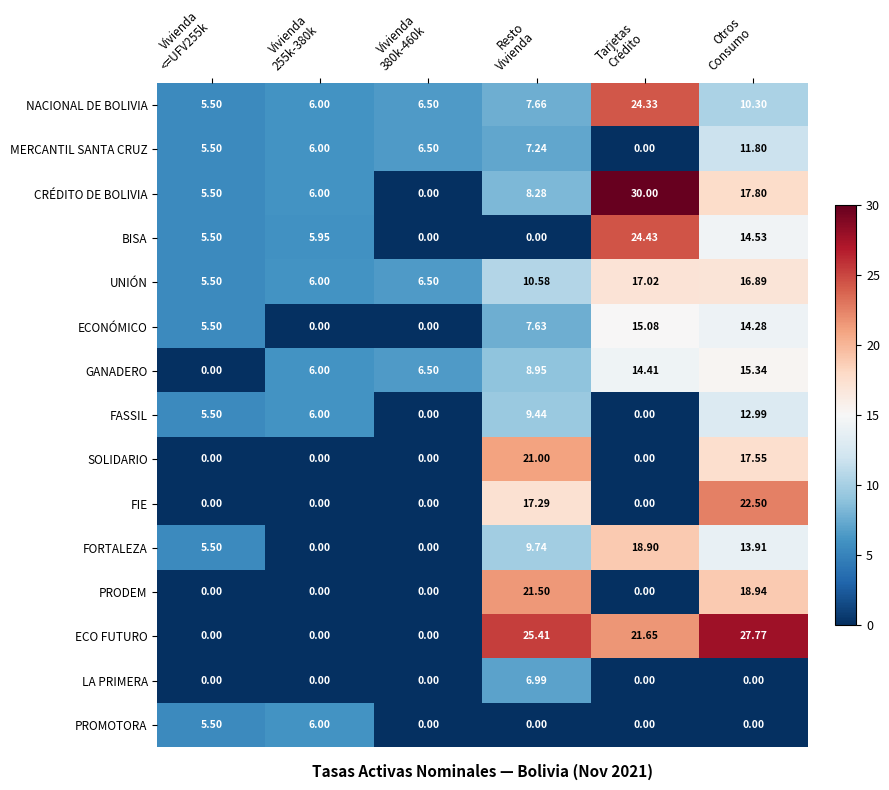

Which series has the largest total across all categories?

ECO FUTURO